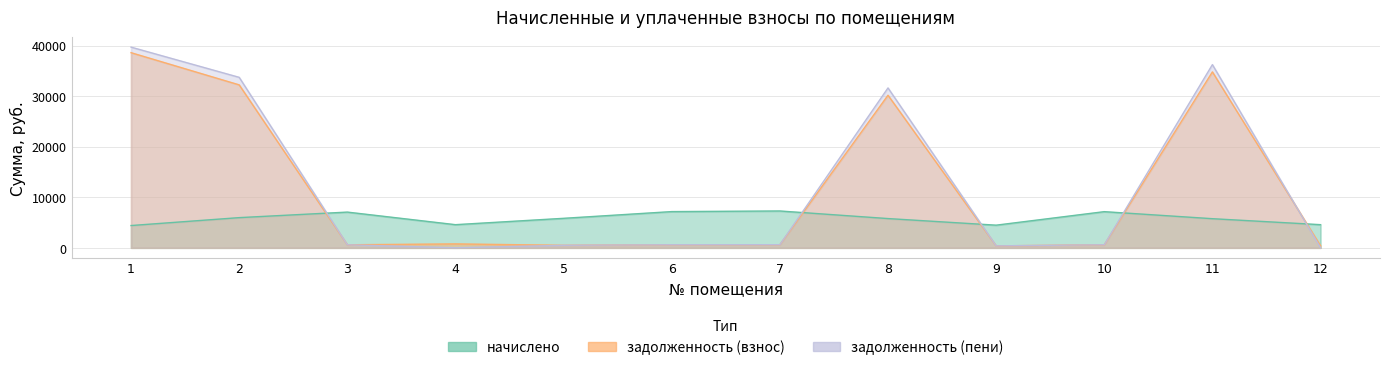

What is the value of the задолженность (пени) point at the 5th from the left?

485.3